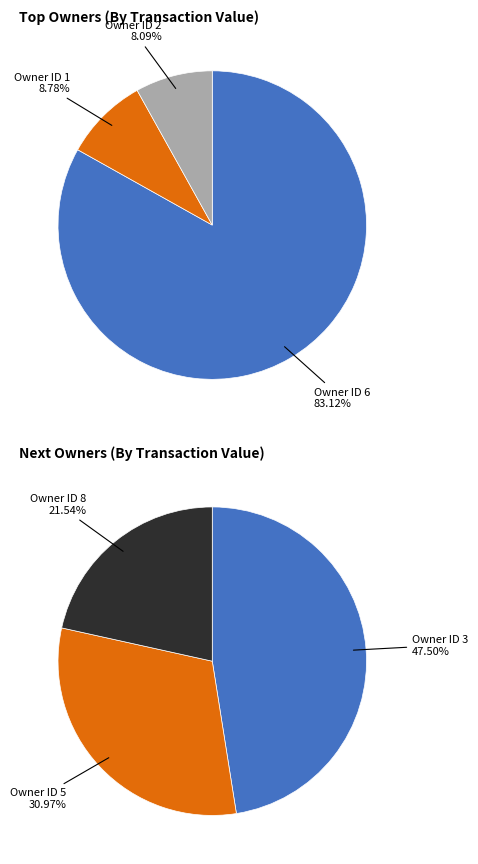

Does 4 account for over 50% of the chart?

No